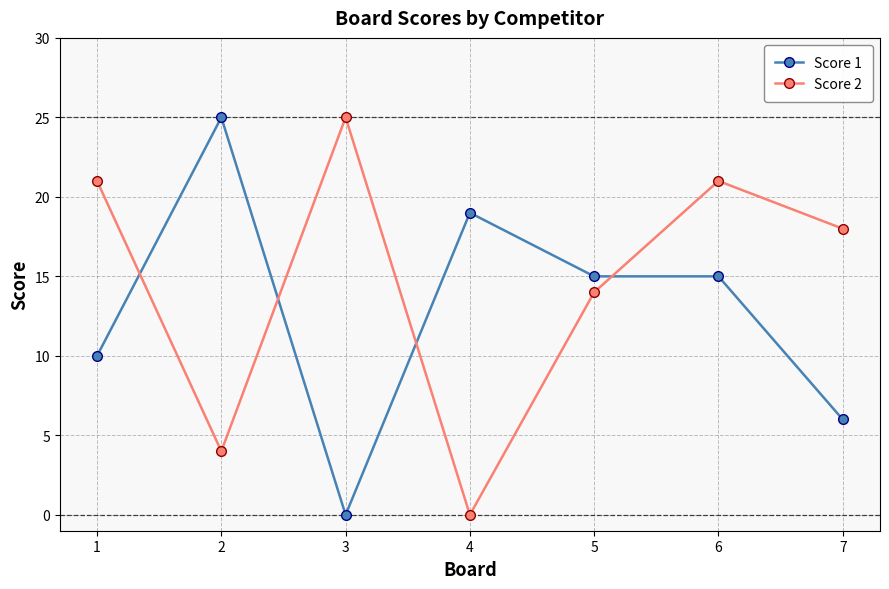

How many lines are shown in the chart?

2